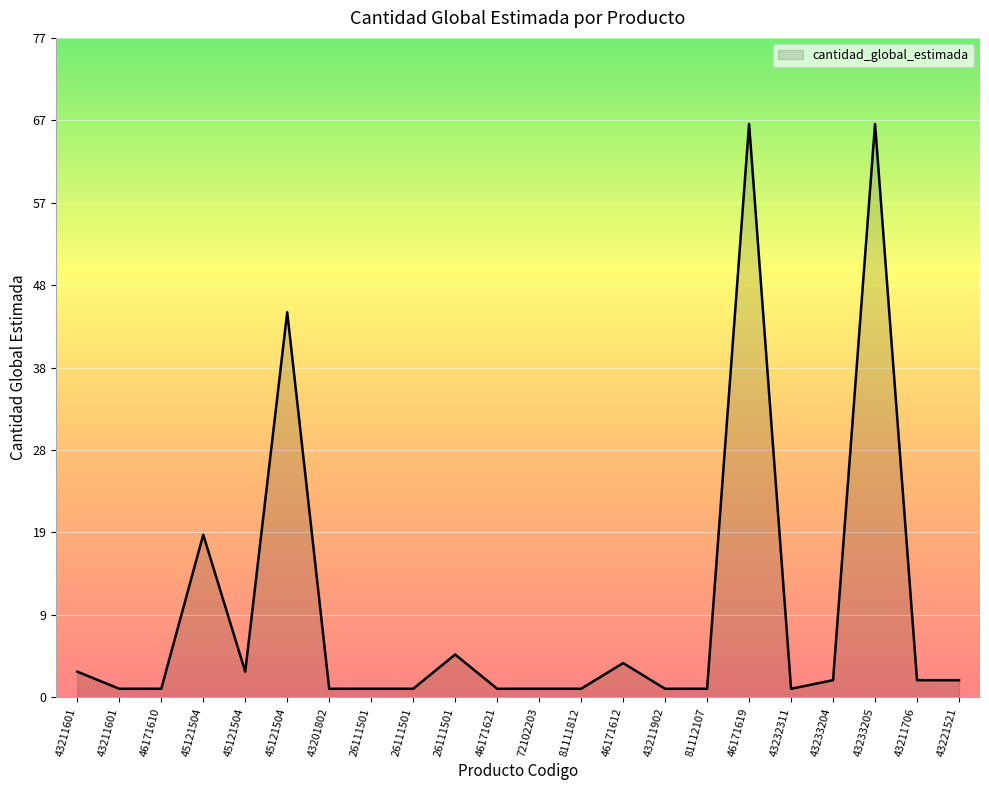

Reading left to right, transcribe all the data shown in this chart.

43211601=3	43211601=1	46171610=1	45121504=19	45121504=3	45121504=45	43201802=1	26111501=1	26111501=1	26111501=5	46171621=1	72102203=1	81111812=1	46171612=4	43211902=1	81112107=1	46171619=67	43232311=1	43233204=2	43233205=67	43211706=2	43221521=2